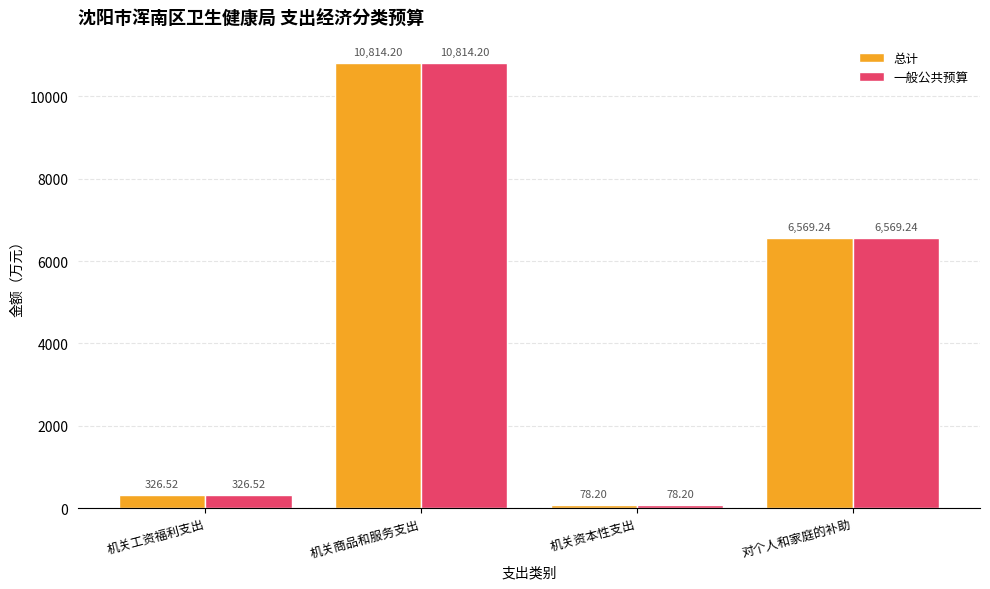

Count the number of data series in this chart.

2